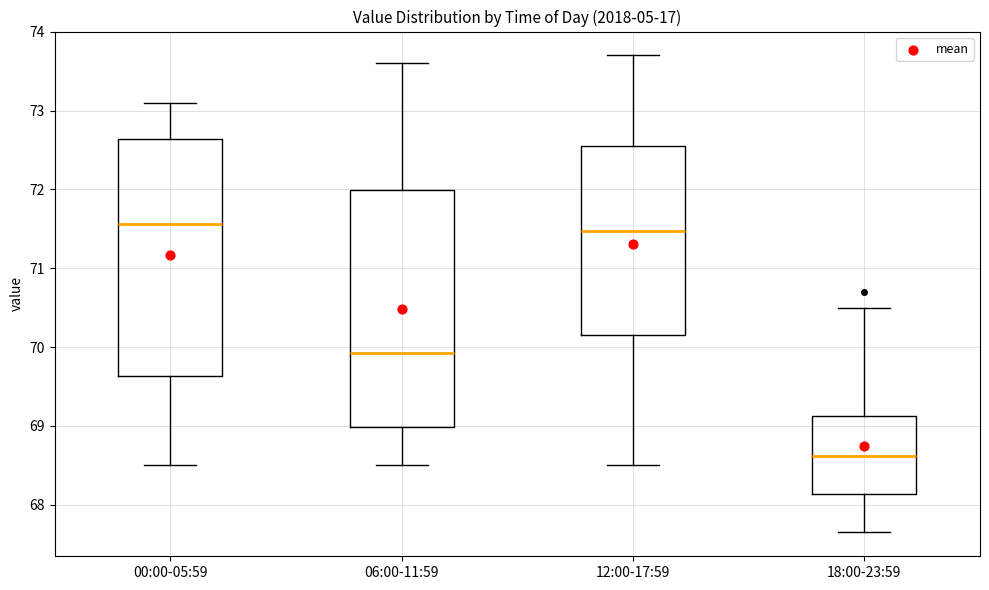

Reading left to right, read every box against the y-axis: the position of its median line, the range the box covers, and the ends of its whiskers. The values are not printed on the chart, so give them approximately, as read against the axis.

00:00-05:59: median 71.6, box 69.6 to 72.6, whiskers 68.5 to 73.1
06:00-11:59: median 69.9, box 69.0 to 72.0, whiskers 68.5 to 73.6
12:00-17:59: median 71.5, box 70.2 to 72.6, whiskers 68.5 to 73.7
18:00-23:59: median 68.6, box 68.1 to 69.1, whiskers 67.7 to 70.5